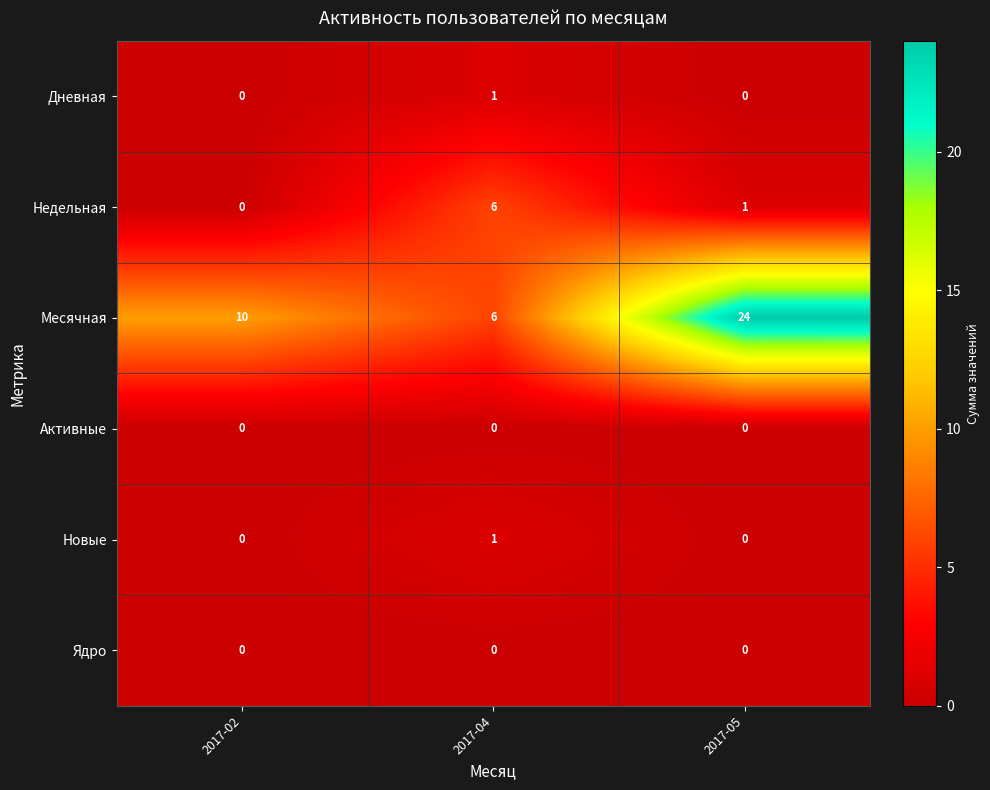

Count the number of data series in this chart.

6